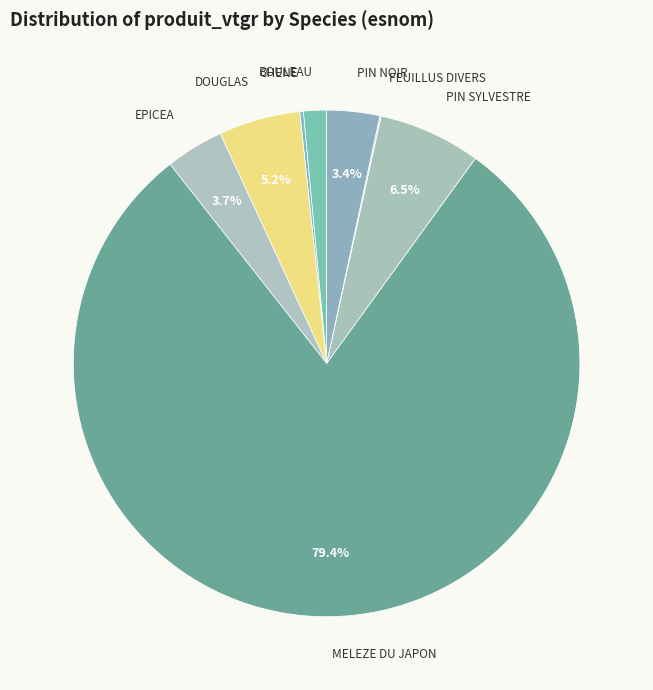

What is the smallest slice in the pie chart?

FEUILLUS DIVERS